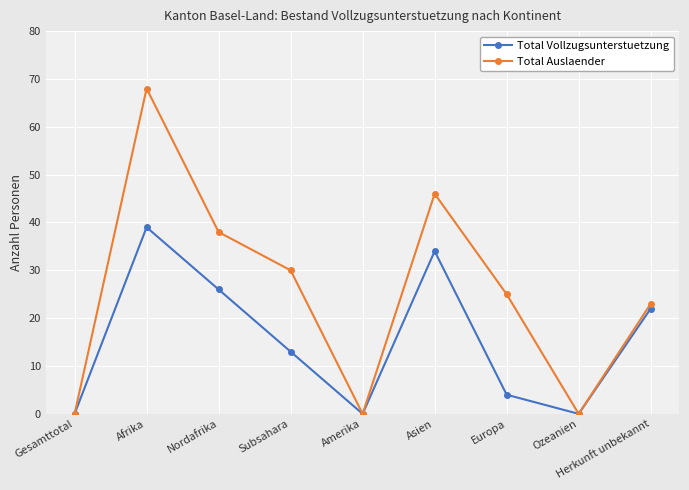

The value of Total Vollzugsunterstuetzung at Nordafrika is 6. True or false?

False